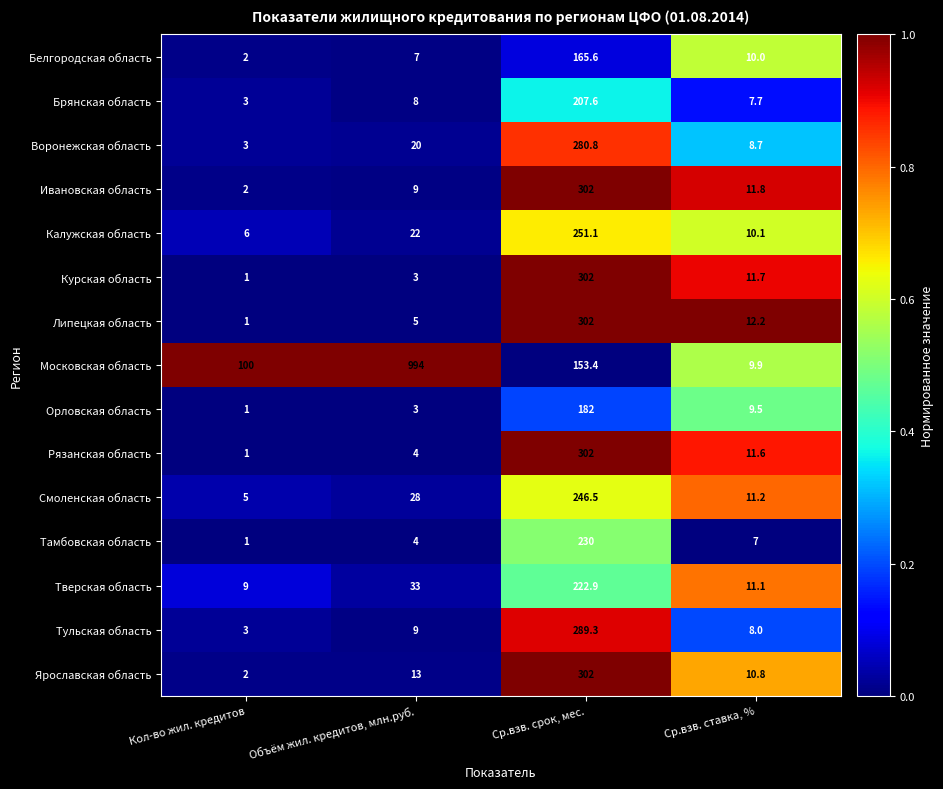

What is the spread (max minus min) of values at Ср.взв. срок, мес.?

148.6